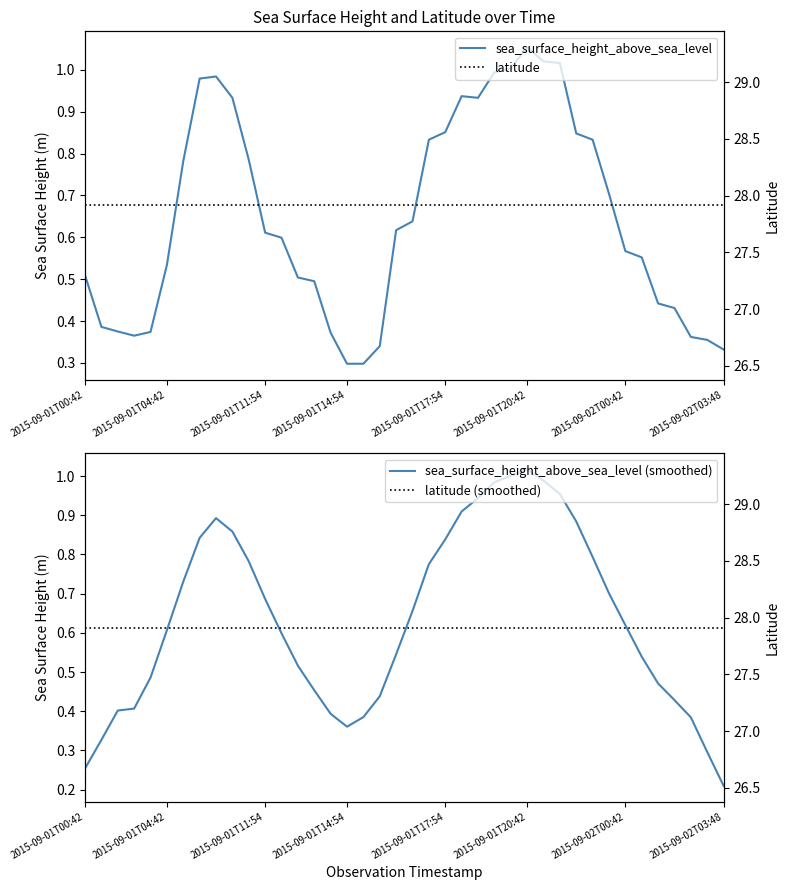

At which category does sea_surface_height_above_sea_level reach its first local peak?

8